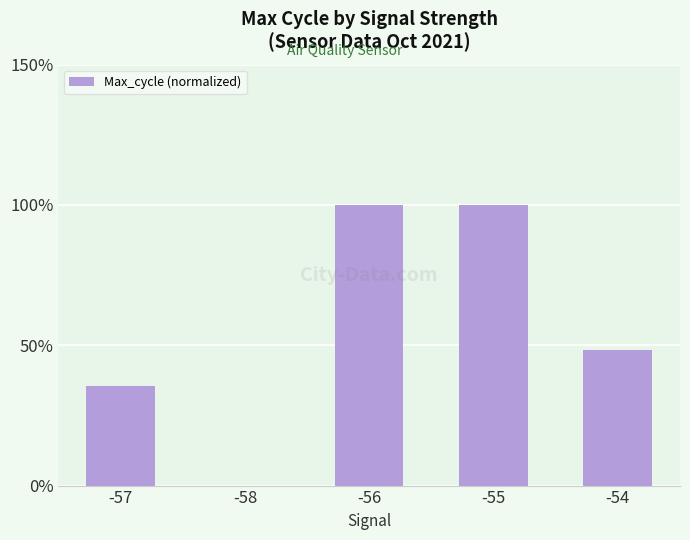

What is the sum of all values?

283.9